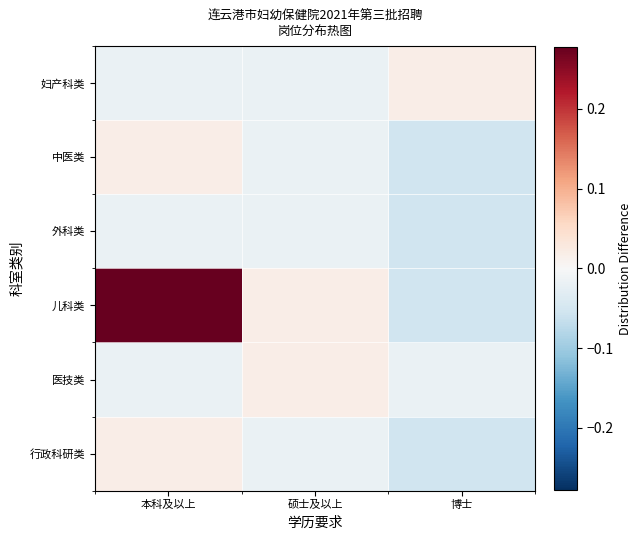

Reading left to right, transcribe all the data shown in this chart.

妇产科类: 本科及以上=-0.0	硕士及以上=-0.0	博士=0.0
中医类: 本科及以上=0.0	硕士及以上=-0.0	博士=-0.1
外科类: 本科及以上=-0.0	硕士及以上=-0.0	博士=-0.1
儿科类: 本科及以上=0.3	硕士及以上=0.0	博士=-0.1
医技类: 本科及以上=-0.0	硕士及以上=0.0	博士=-0.0
行政科研类: 本科及以上=0.0	硕士及以上=-0.0	博士=-0.1